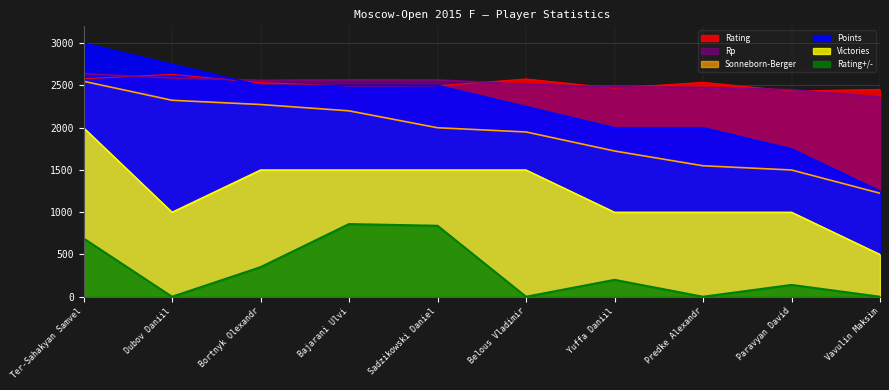

True or false: Victories has a value of 1500 at Belous Vladimir.

True